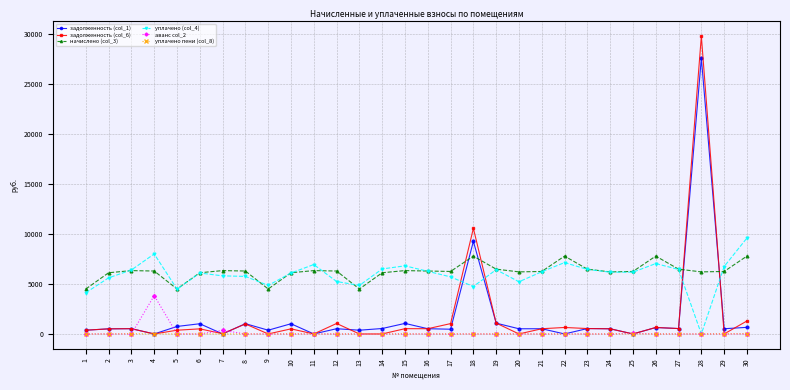

How many lines are shown in the chart?

6